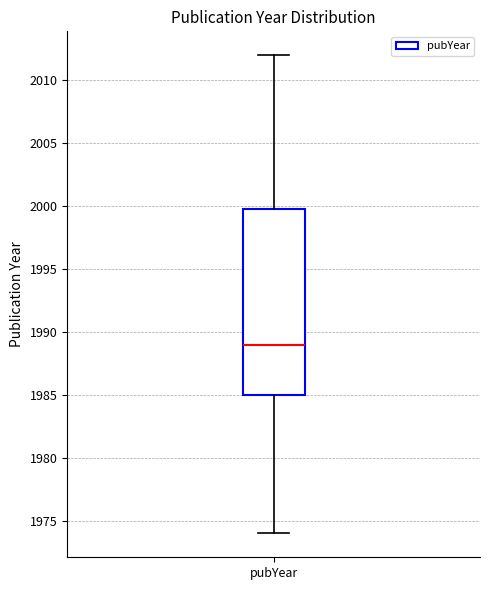

Where does the median line of the box for pubYear sit on the y-axis? The values are not printed on the chart, so give them approximately, as read against the axis.

1989